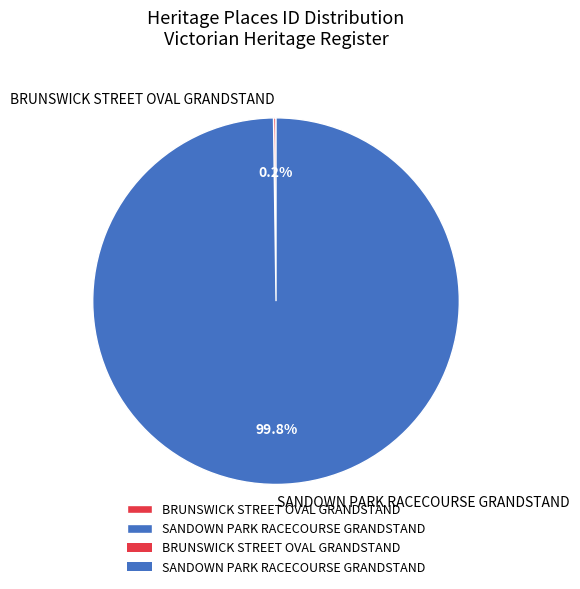

Is SANDOWN PARK RACECOURSE GRANDSTAND the majority of the pie?

Yes